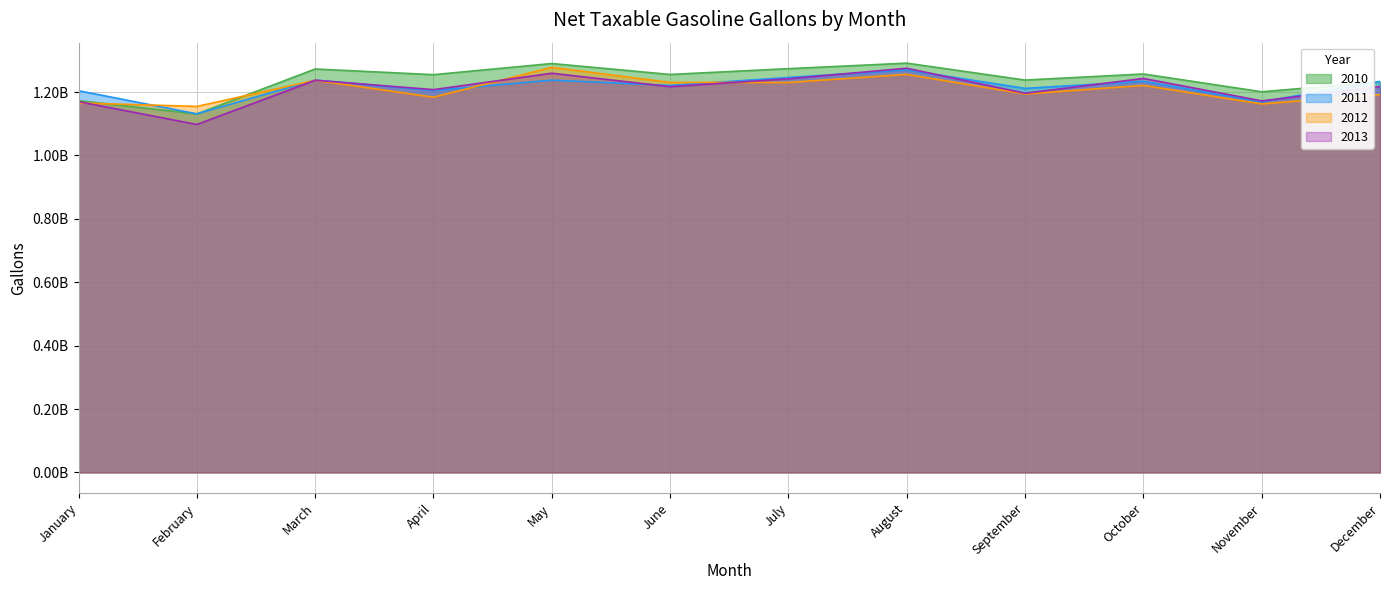

At which category does 2013 reach its first local valley?

February